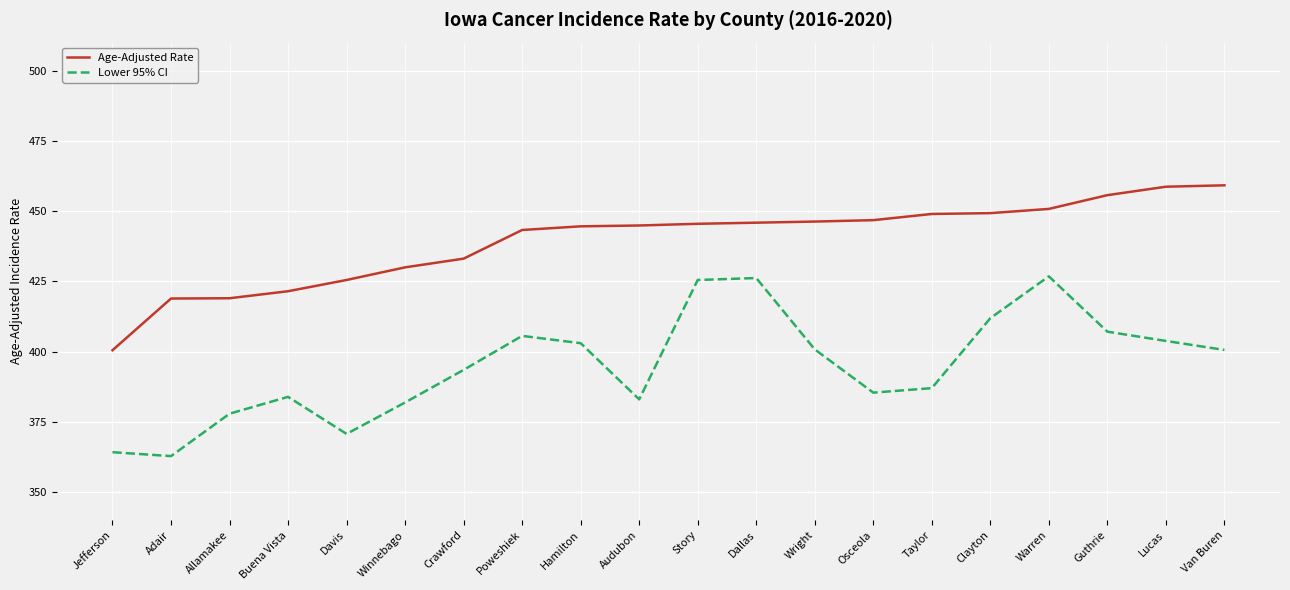

Rank the series at Warren from lowest to highest value.

Lower 95% CI, Age-Adjusted Rate